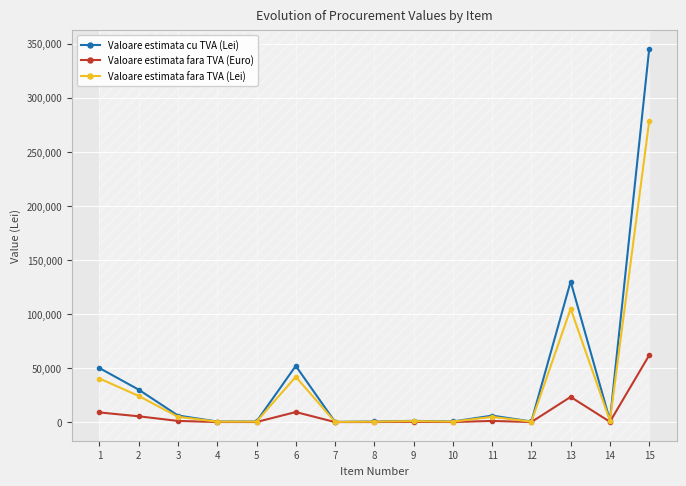

What is the smallest value displayed?

41.2